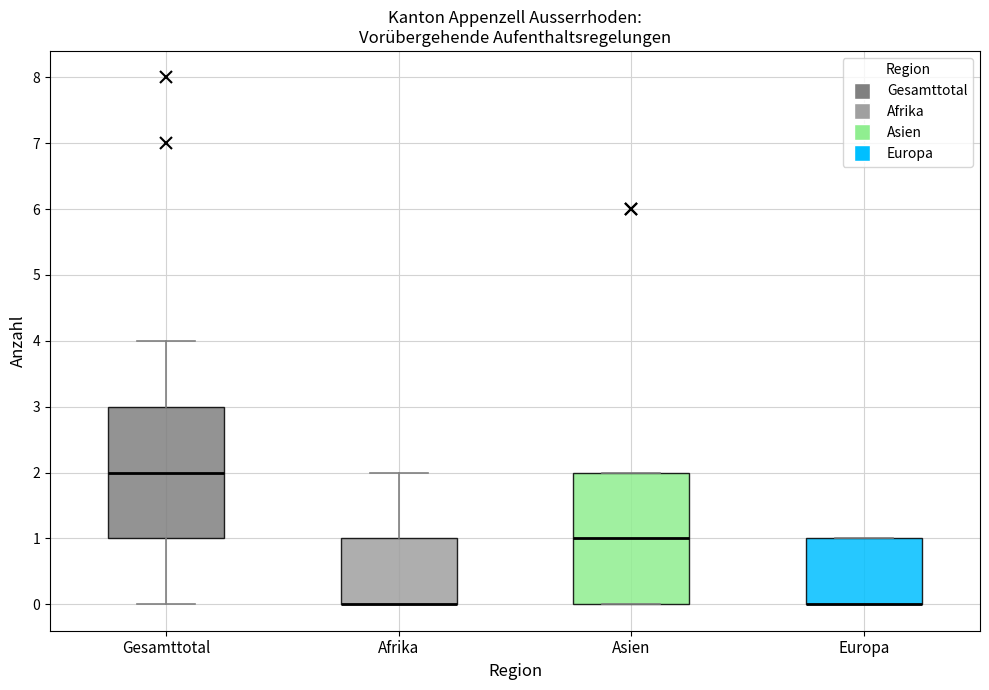

Reading left to right, transcribe this box plot: for each box, give where its median line is, the range the box spans, and where its two whiskers end, as read against the y-axis. The values are not printed on the chart, so give them approximately, as read against the axis.

Gesamttotal: median 2, box 1 to 3, whiskers 0 to 4
Afrika: median 0 (drawn on the box's lower edge), box 0 to 1, whiskers 0 to 2
Asien: median 1, box 0 to 2, whiskers 0 to 2
Europa: median 0 (drawn on the box's lower edge), box 0 to 1, whiskers 0 to 1